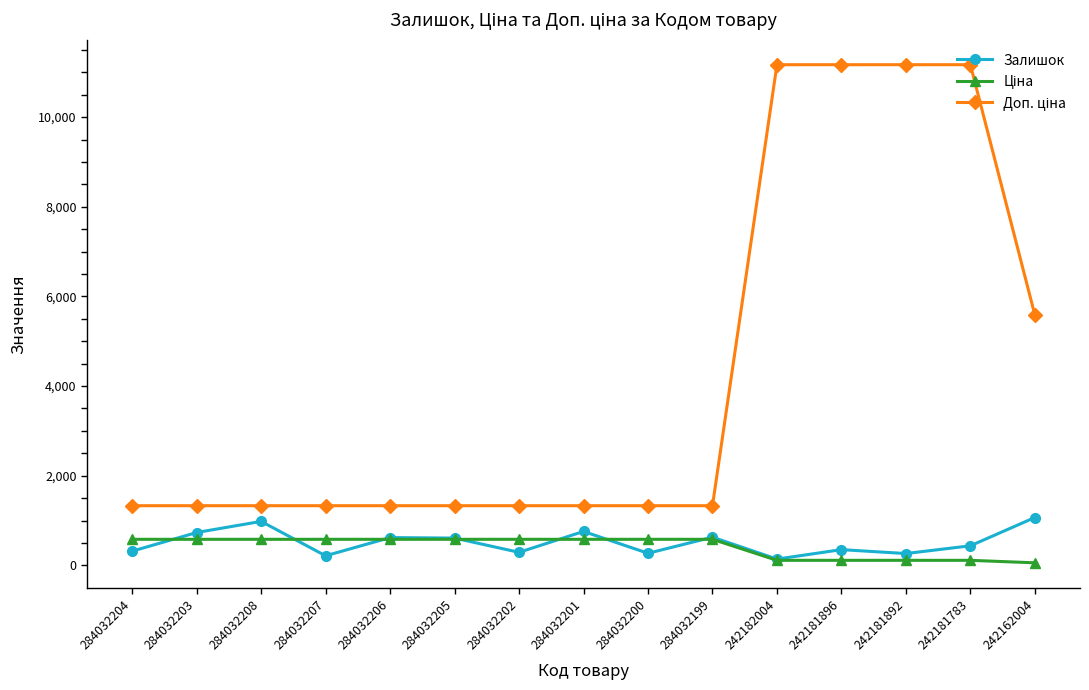

What is the total value across all series at 284032206?

2529.6